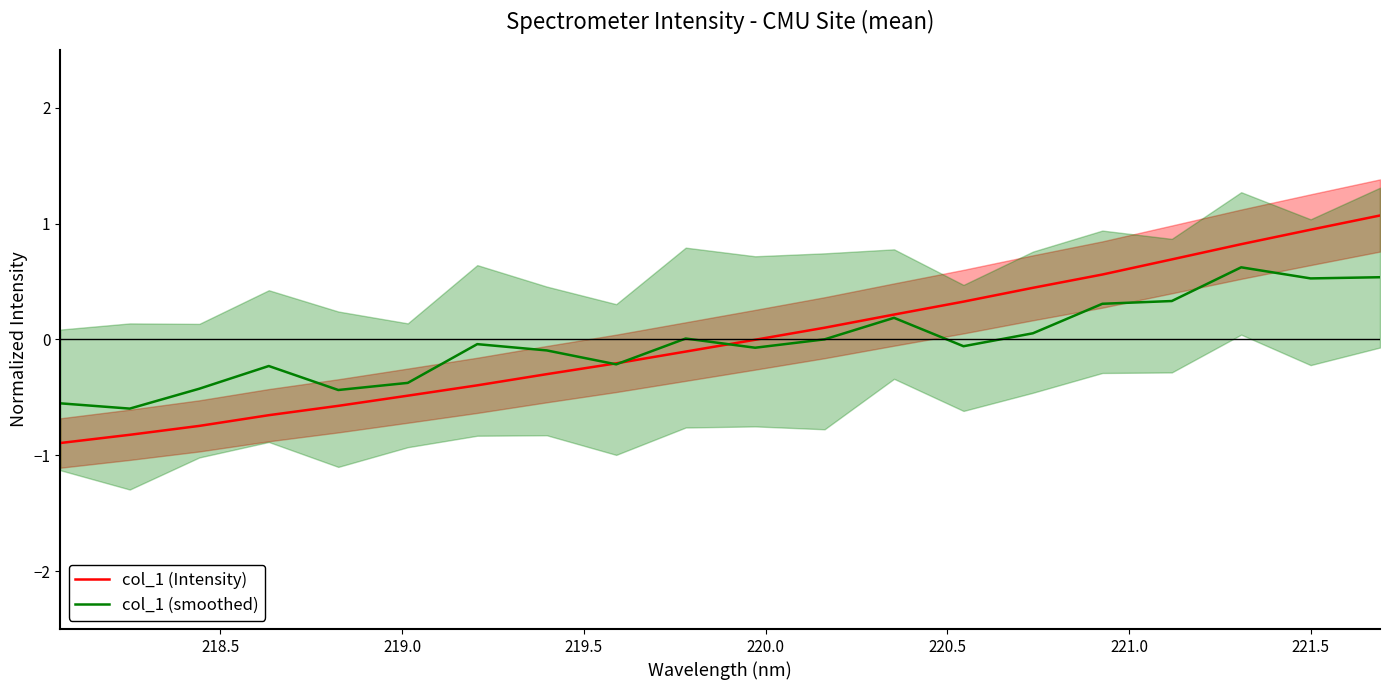

What is the lowest value of the col_1 (smoothed) series?

-0.6